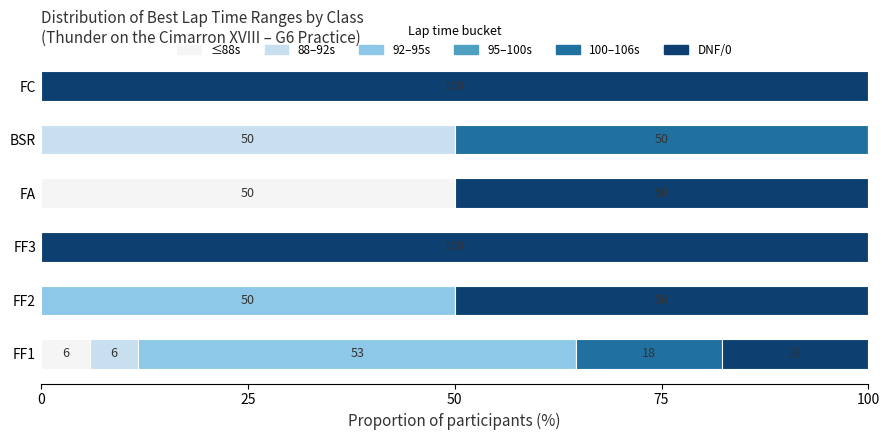

What is the sum of all ≤88s values?

55.9